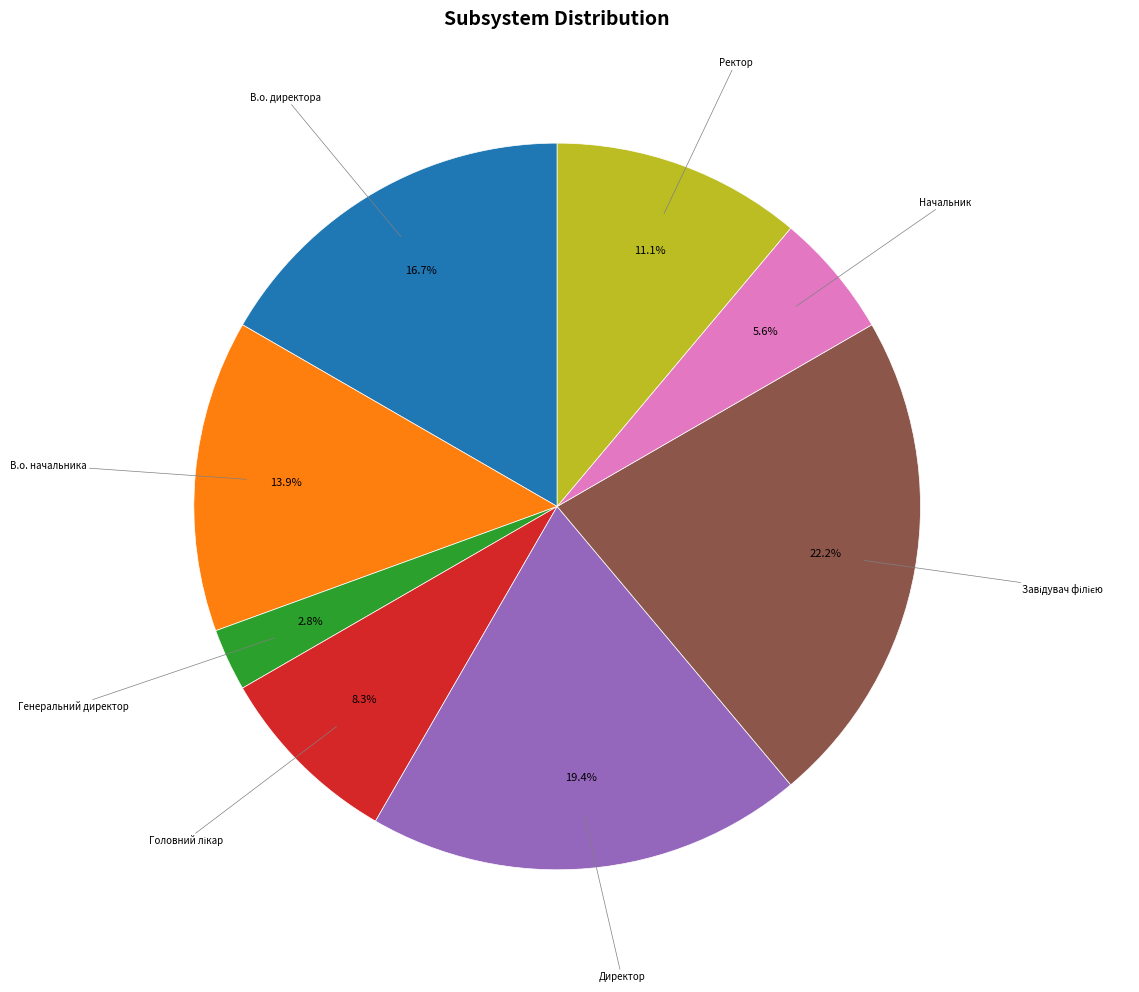

Is there a majority slice in this chart?

No